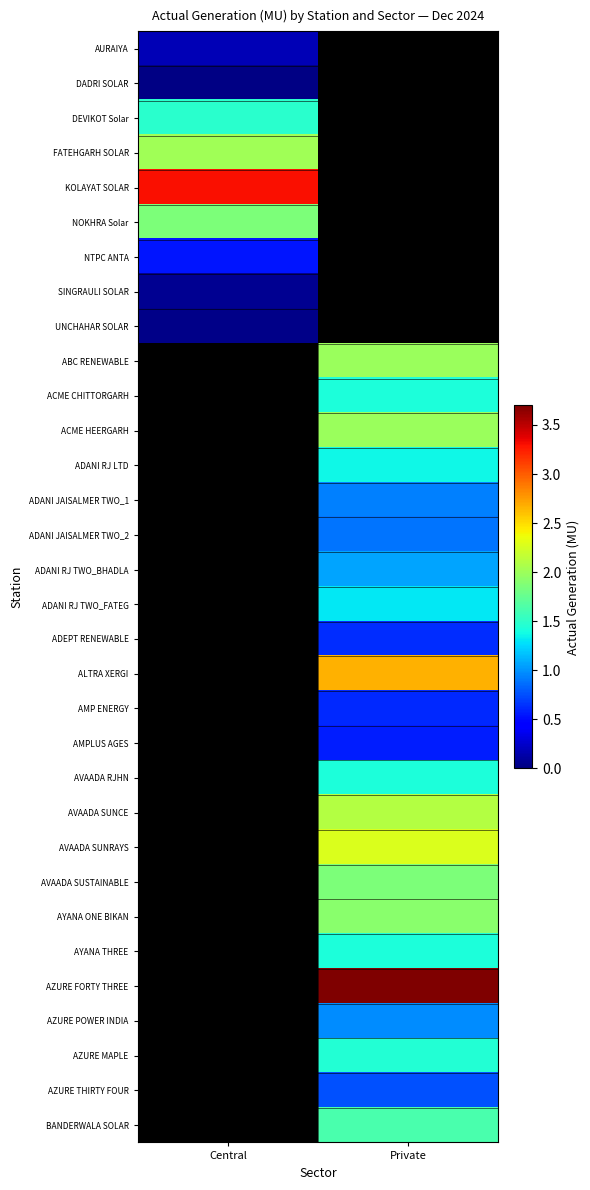

How many data points does each series have?

2